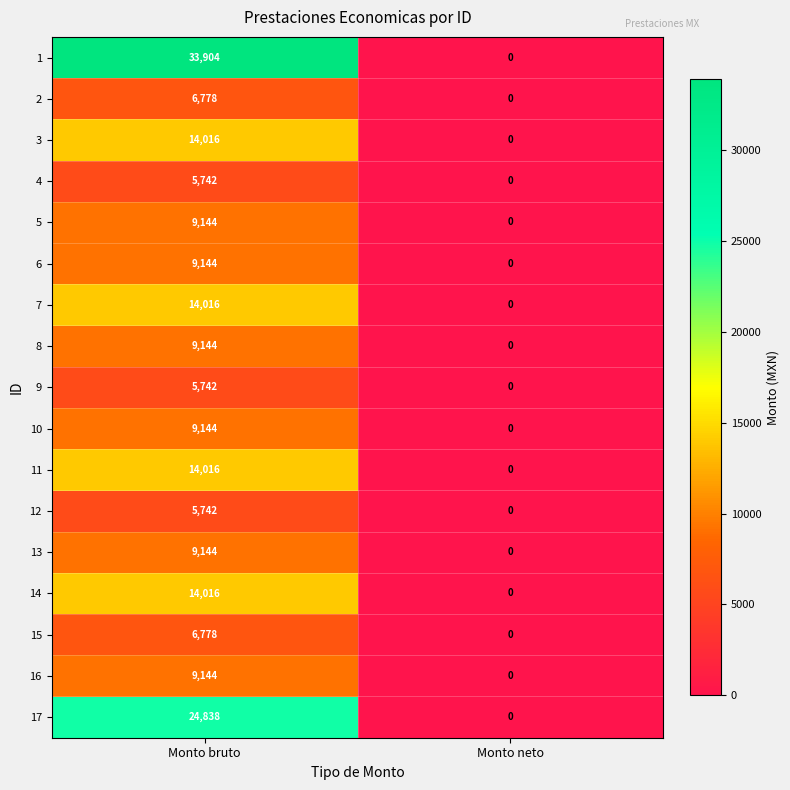

The 3 series shows 14016 at Monto bruto. True or false?

True